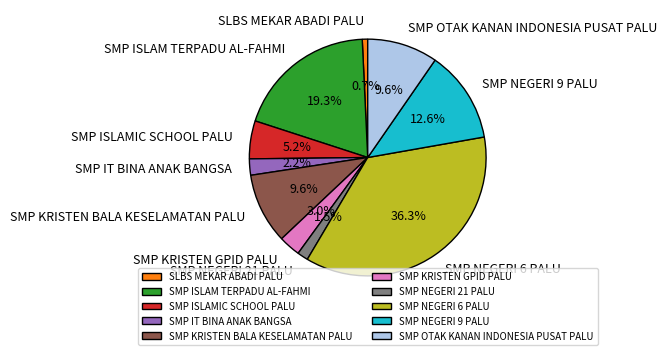

True or false: SMP ISLAMIC SCHOOL PALU accounts for 1% of the total.

False